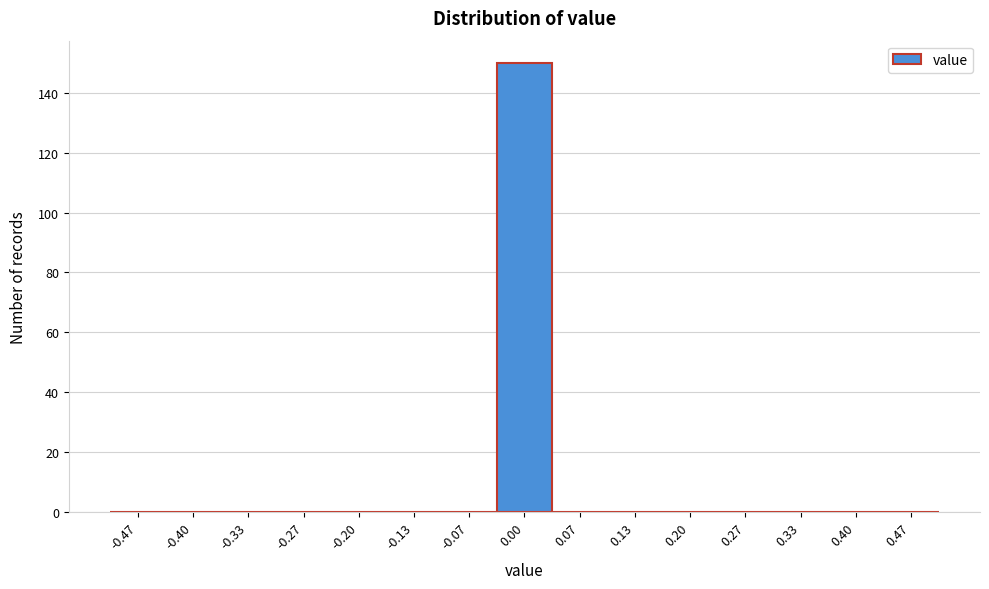

Which range on the x-axis has the tallest bar?

-0.03 to 0.03